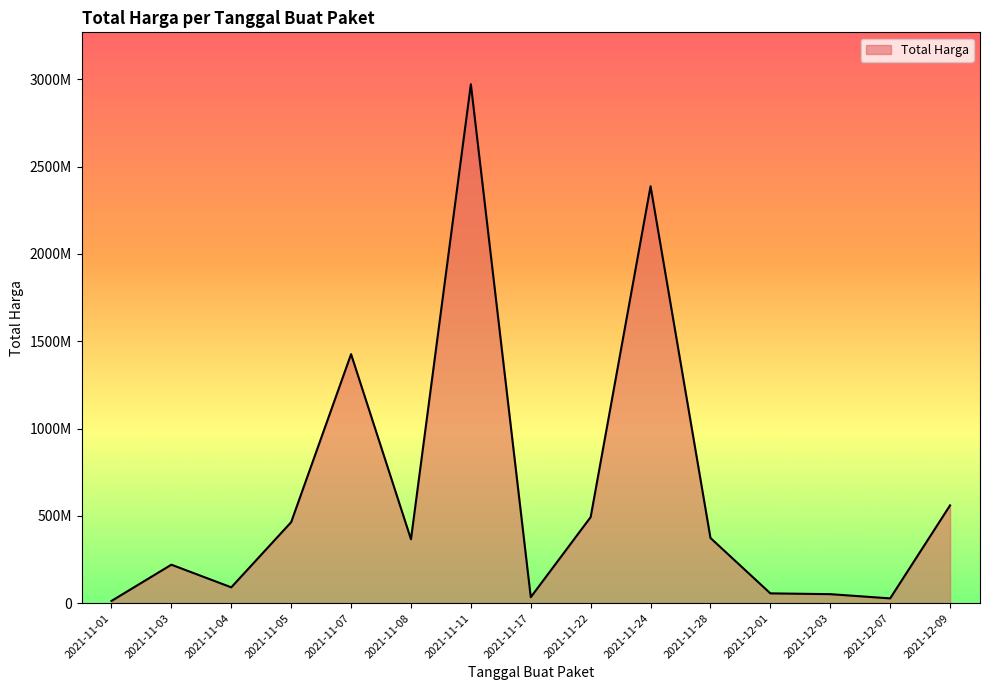

What value does the data have at 2021-11-28, to the nearest 100?

373404000